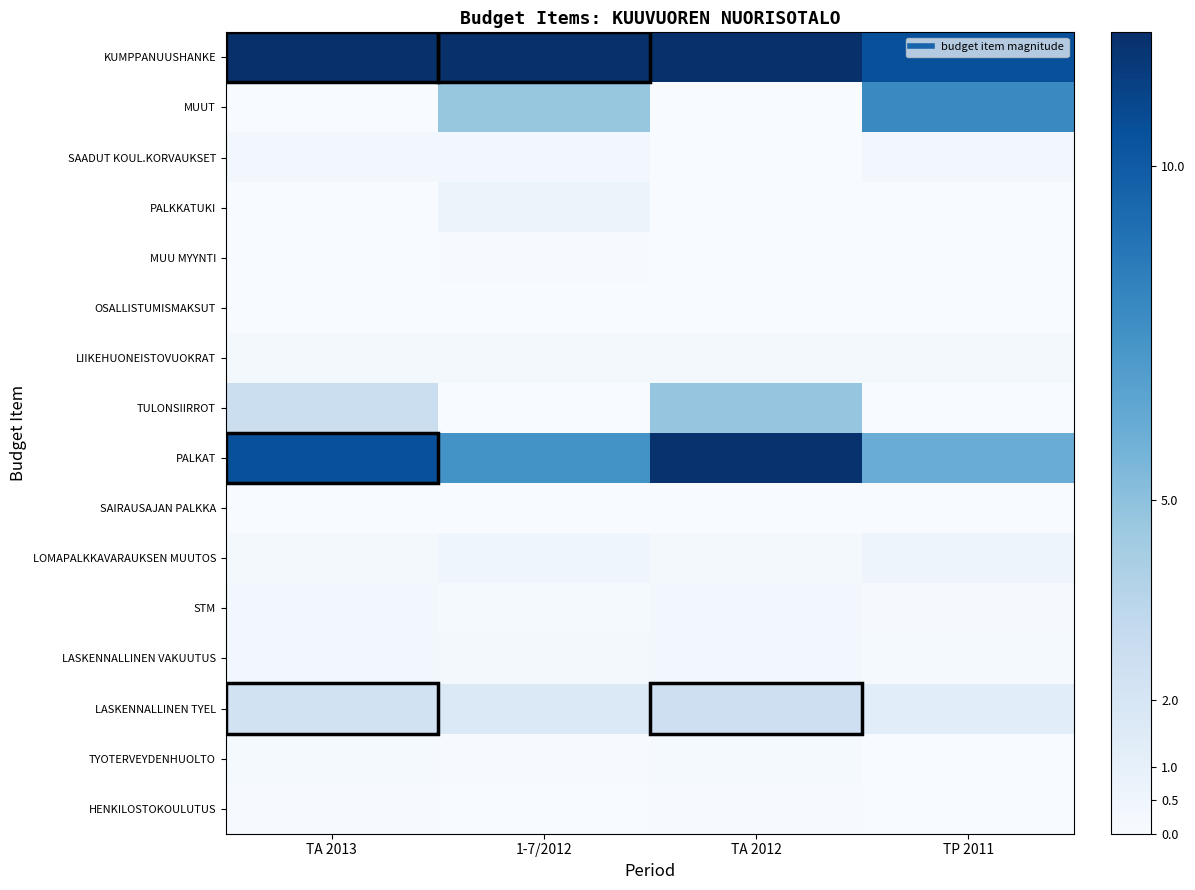

Reading left to right, transcribe all the data shown in this chart.

KUMPPANUUSHANKE: TA 2013=11.9	1-7/2012=12.0	TA 2012=12.0	TP 2011=10.5
MUUT: TA 2013=0.0	1-7/2012=4.7	TA 2012=0.0	TP 2011=7.9
SAADUT KOUL.KORVAUKSET: TA 2013=0.4	1-7/2012=0.4	TA 2012=0.0	TP 2011=0.4
PALKKATUKI: TA 2013=0.0	1-7/2012=0.7	TA 2012=0.0	TP 2011=0.0
MUU MYYNTI: TA 2013=0.0	1-7/2012=0.1	TA 2012=0.0	TP 2011=0.0
OSALLISTUMISMAKSUT: TA 2013=0.0	1-7/2012=0.0	TA 2012=0.0	TP 2011=0.0
LIIKEHUONEISTOVUOKRAT: TA 2013=0.3	1-7/2012=0.2	TA 2012=0.3	TP 2011=0.2
TULONSIIRROT: TA 2013=2.7	1-7/2012=0.0	TA 2012=4.7	TP 2011=0.0
PALKAT: TA 2013=10.5	1-7/2012=7.4	TA 2012=11.9	TP 2011=6.1
SAIRAUSAJAN PALKKA: TA 2013=0.0	1-7/2012=0.0	TA 2012=0.0	TP 2011=0.0
LOMAPALKKAVARAUKSEN MUUTOS: TA 2013=0.2	1-7/2012=0.5	TA 2012=0.2	TP 2011=0.6
STM: TA 2013=0.3	1-7/2012=0.2	TA 2012=0.4	TP 2011=0.1
LASKENNALLINEN VAKUUTUS: TA 2013=0.3	1-7/2012=0.2	TA 2012=0.4	TP 2011=0.2
LASKENNALLINEN TYEL: TA 2013=2.3	1-7/2012=1.7	TA 2012=2.6	TP 2011=1.3
TYOTERVEYDENHUOLTO: TA 2013=0.2	1-7/2012=0.1	TA 2012=0.2	TP 2011=0.0
HENKILOSTOKOULUTUS: TA 2013=0.1	1-7/2012=0.0	TA 2012=0.1	TP 2011=0.0